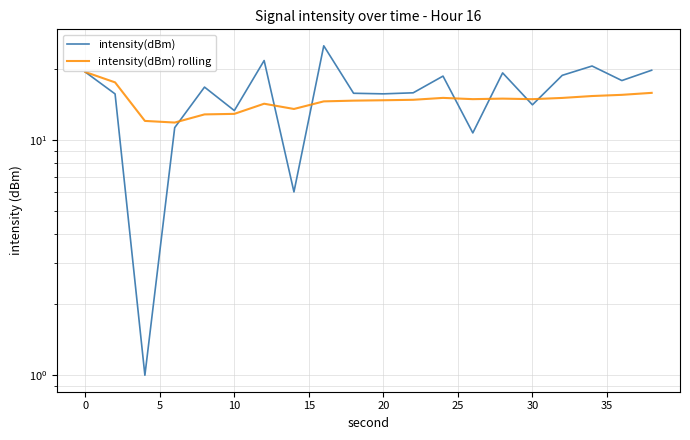

Between 5 and 15, which is larger?

15